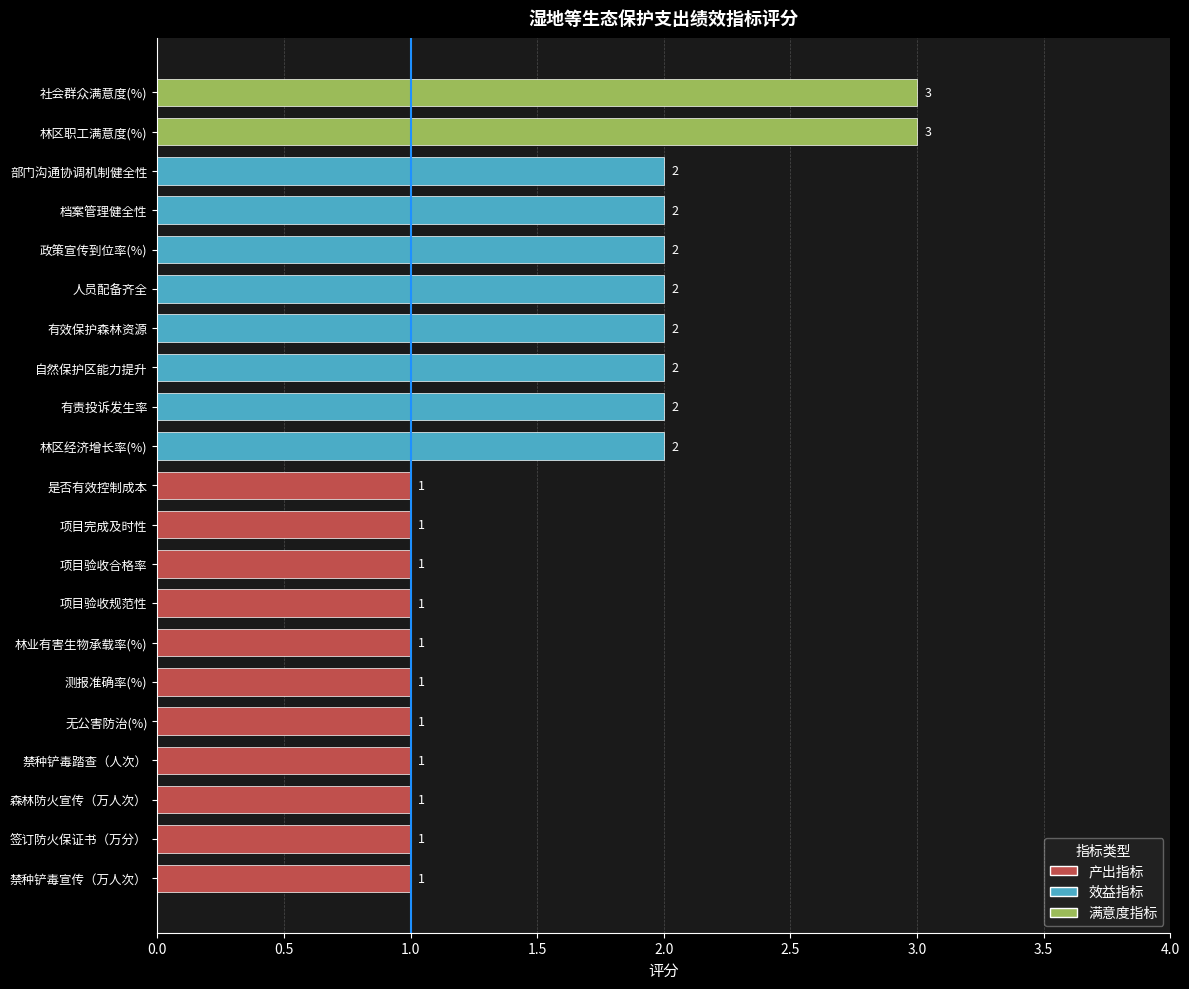

What is the greatest value displayed?

3